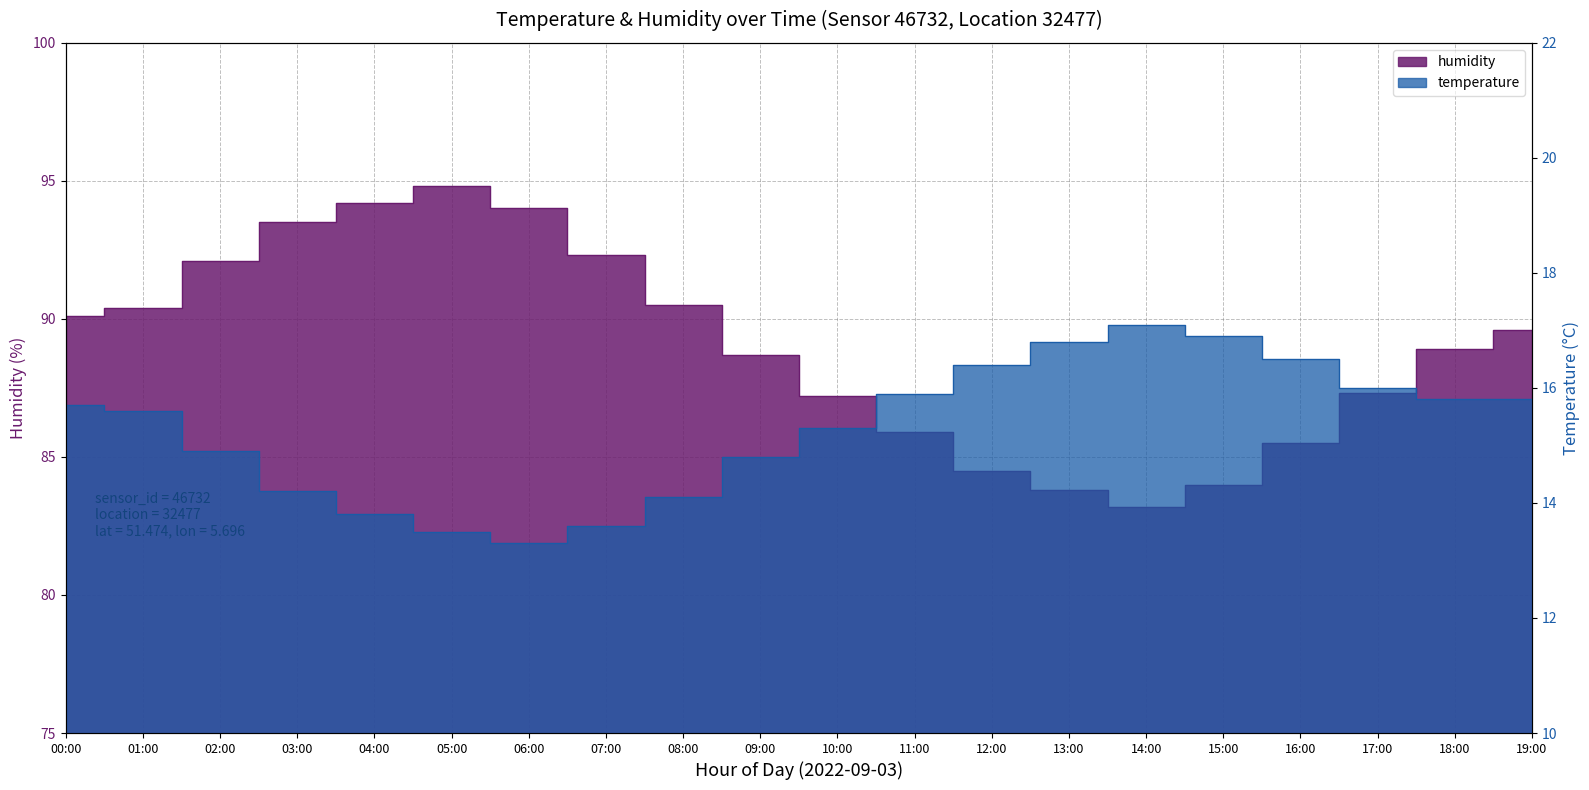

Which category has the lowest value in the humidity series?

14:00